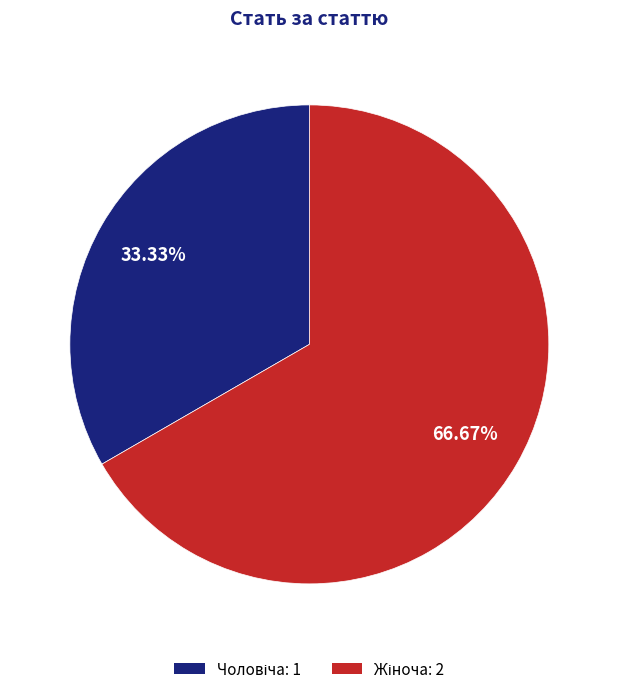

Does any single category account for the majority?

Yes